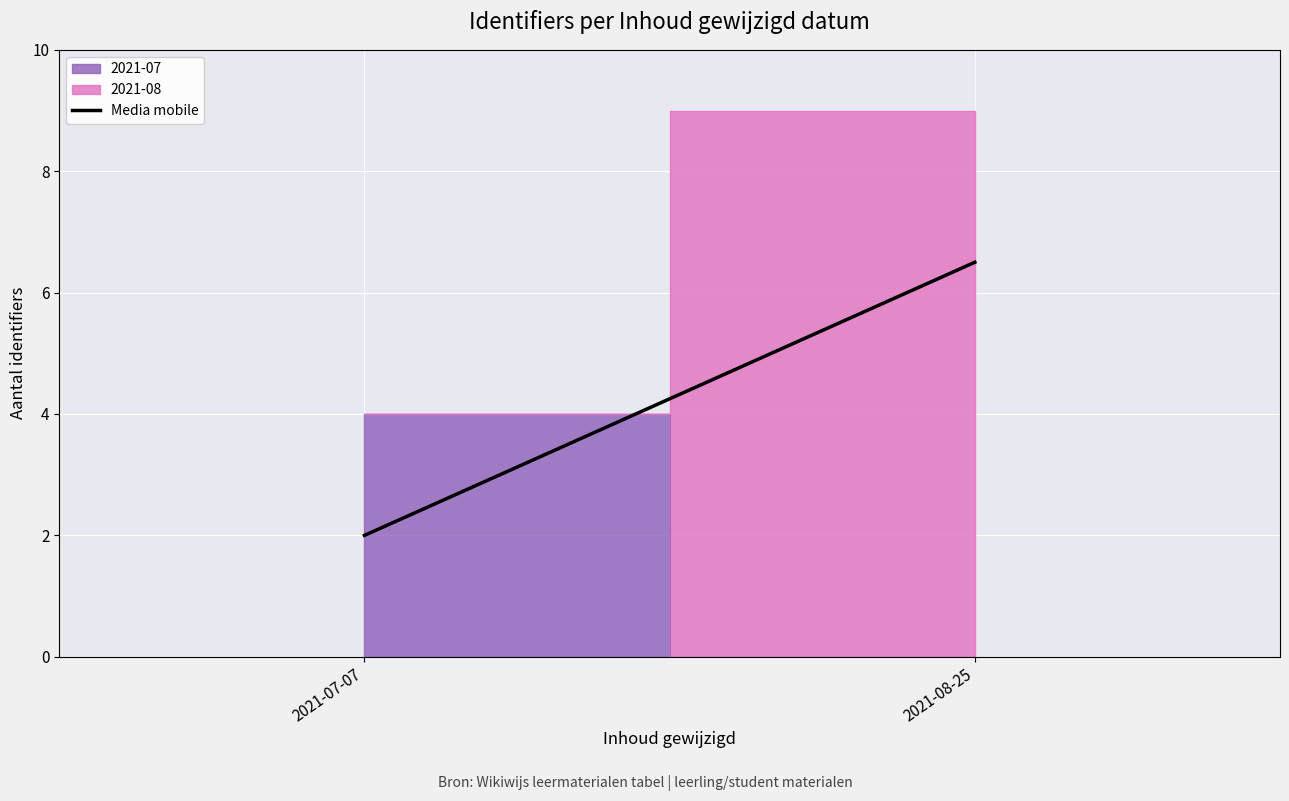

Is it true that the value at 2021-08-25 is 6.5?

True